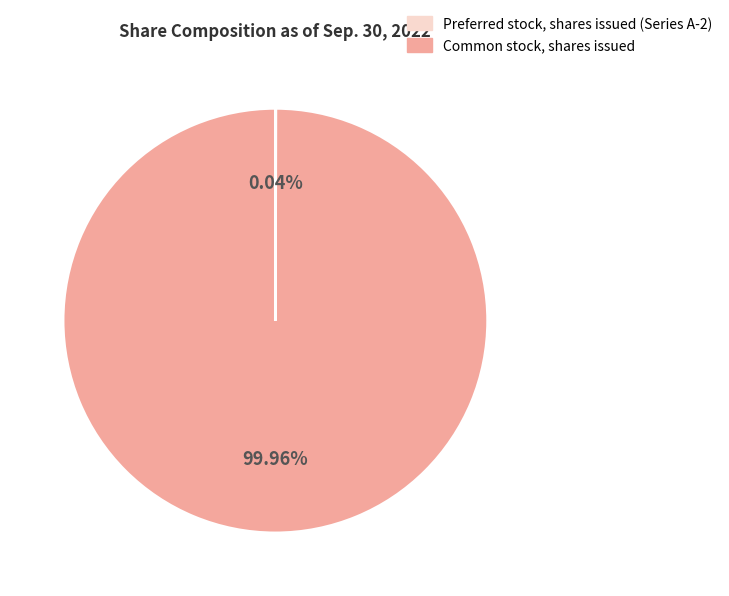

Which category accounts for the majority?

Common stock, shares issued